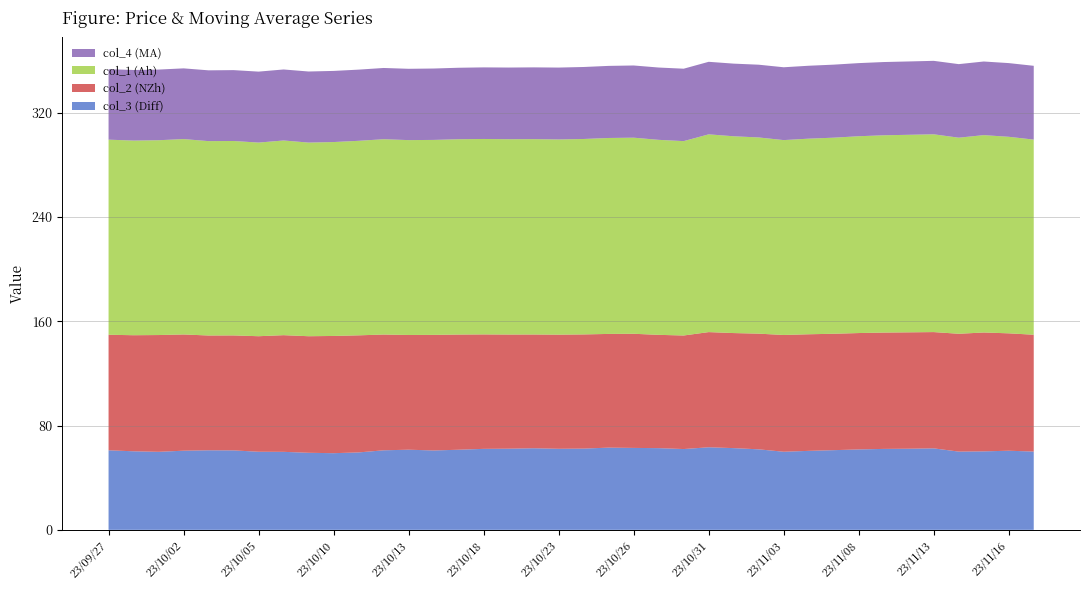

Reading left to right, list all the values displayed in this chart.

col_3 (Diff): 61.0	60.3	59.9	60.7	61.0	61.0	59.9	59.8	59.1	58.8	59.4	61.0	61.5	60.9	61.5	62.1	62.3	62.6	62.2	62.3	63.1	62.9	62.7	62.0	63.4	62.7	61.8	59.9	60.6	61.1	61.7	62.1	62.2	62.5	60.0	60.2	60.7	60.1
col_2 (NZh): 88.6	89.0	89.6	89.2	88.0	88.2	88.6	89.5	89.4	89.9	89.8	88.8	88.0	88.7	88.3	87.8	87.5	87.2	87.5	87.6	87.2	87.5	86.9	87.1	88.3	88.2	88.7	89.6	89.4	89.3	89.3	89.2	89.3	89.2	90.4	91.2	90.0	89.6
col_1 (Ah): 149.7	149.3	149.4	149.9	149.1	149.1	148.5	149.3	148.5	148.7	149.2	149.8	149.5	149.6	149.8	149.9	149.8	149.8	149.7	149.9	150.3	150.4	149.6	149.1	151.7	150.9	150.5	149.5	150.0	150.4	151.0	151.3	151.5	151.7	150.4	151.4	150.8	149.7
col_4 (MA): 54.1	54.1	54.2	54.2	54.3	54.4	54.4	54.5	54.5	54.6	54.6	54.6	54.7	54.8	54.8	54.9	55.0	55.0	55.1	55.2	55.3	55.4	55.5	55.5	55.6	55.7	55.8	55.9	55.9	56.0	56.1	56.2	56.3	56.4	56.4	56.5	56.5	56.6